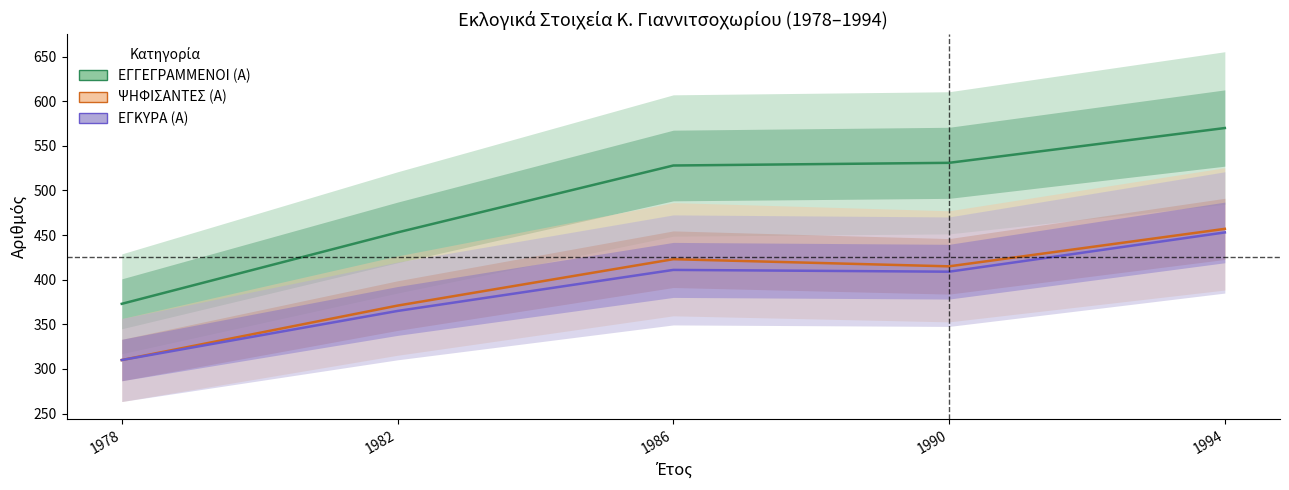

True or false: ΕΓΚΥΡΑ (Α) has more than 1 points higher than both neighbors.

False